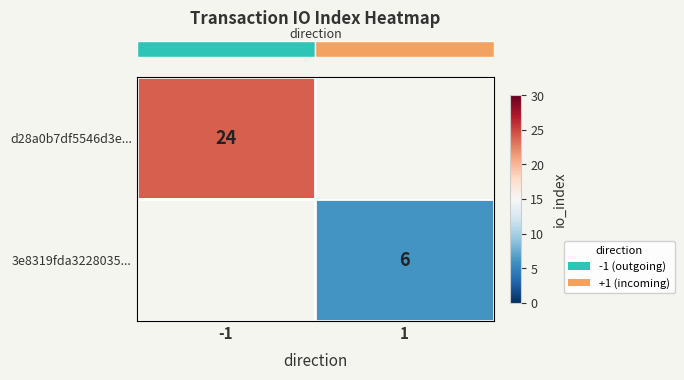

Which series has the widest spread of values?

row_0